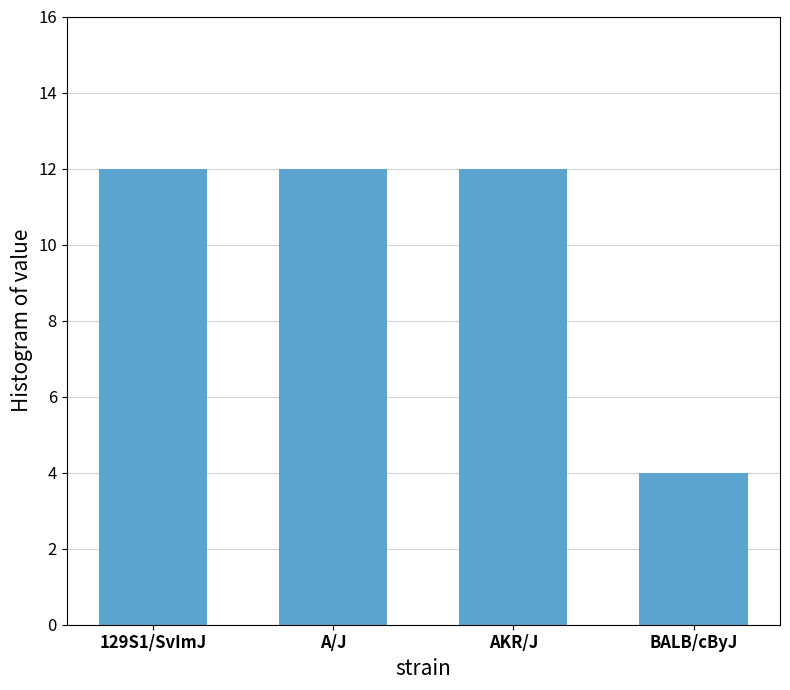

Are the bars grouped side by side (vs. stacked)?

No